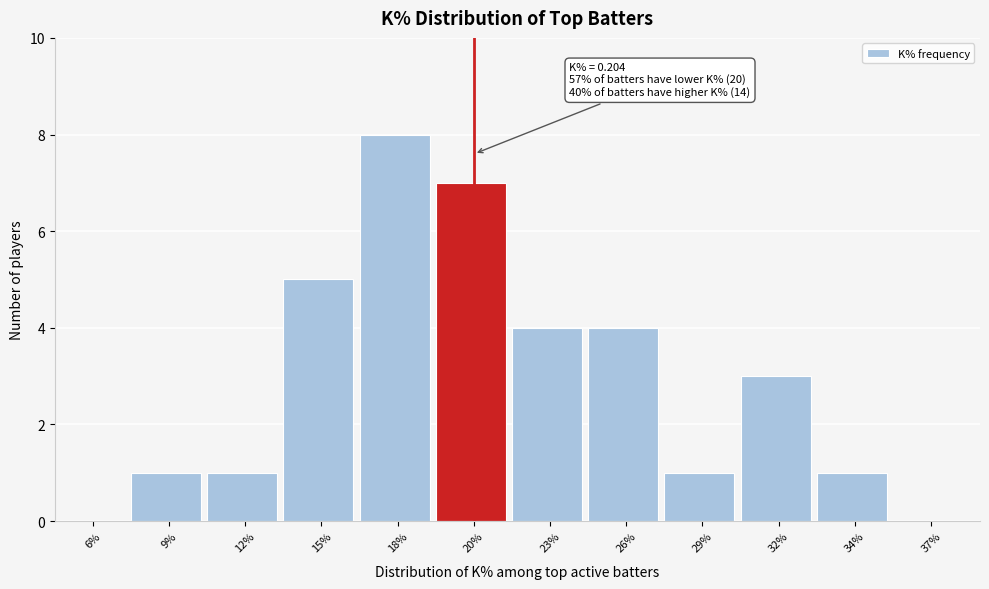

Reading left to right, extract all data points from this chart.

6%=0	9%=1	12%=1	15%=5	18%=8	20%=7	23%=4	26%=4	29%=1	32%=3	34%=1	37%=0